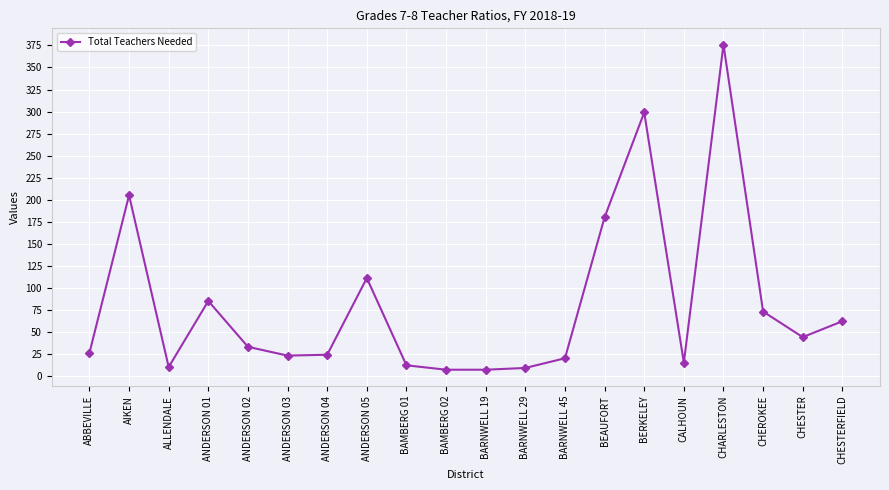

What is the average value?

81